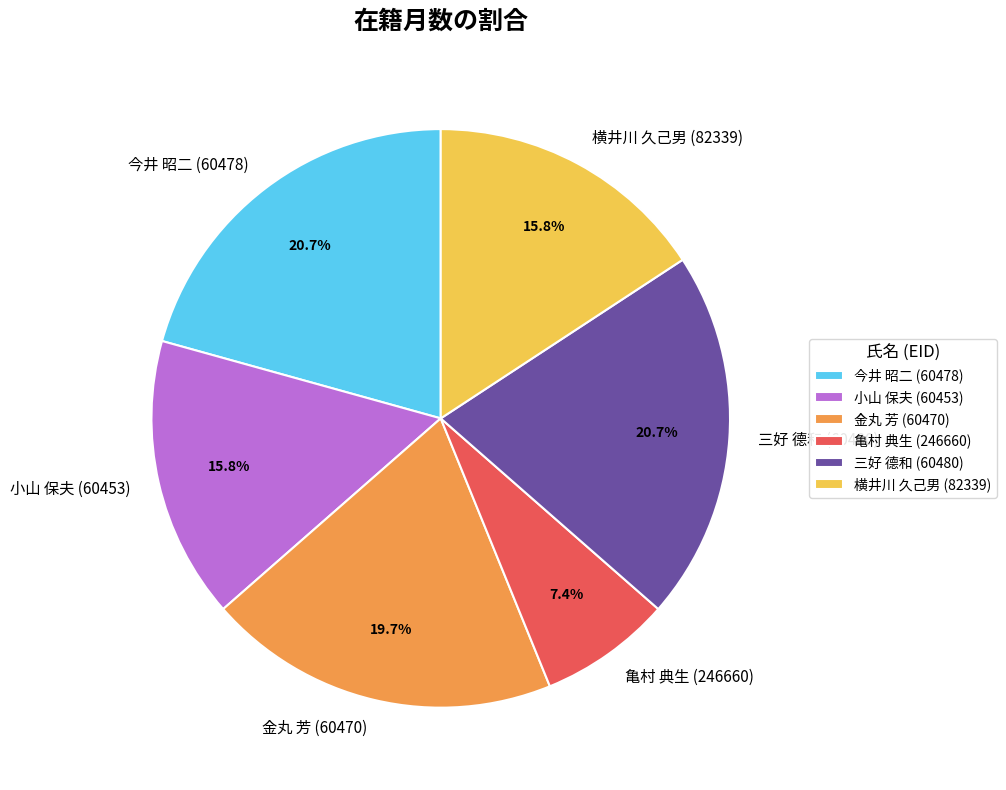

The 三好 德和 (60480) slice represents 16% of the pie. True or false?

False